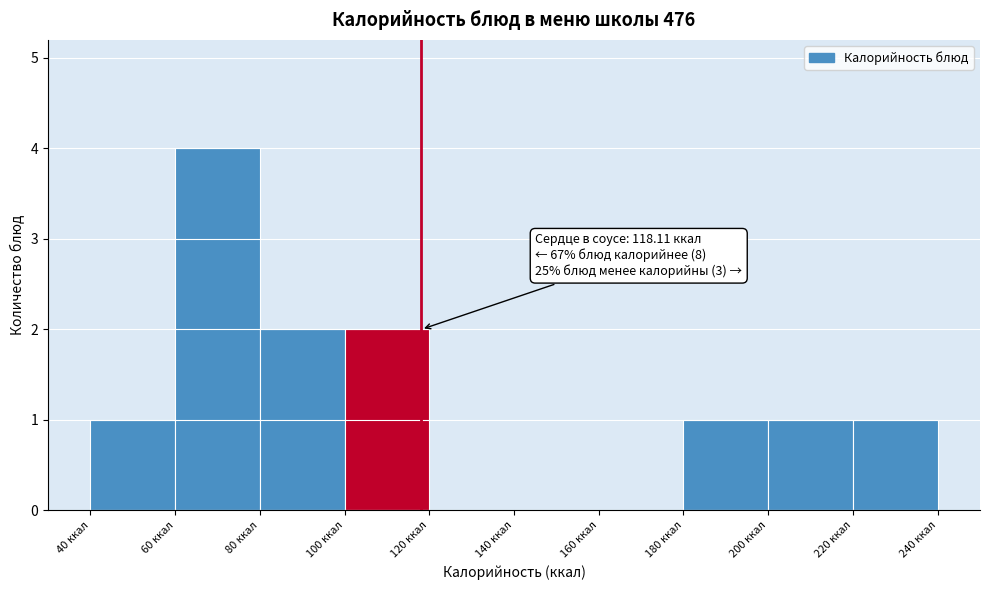

Which range on the x-axis has the tallest bar?

60 to 80